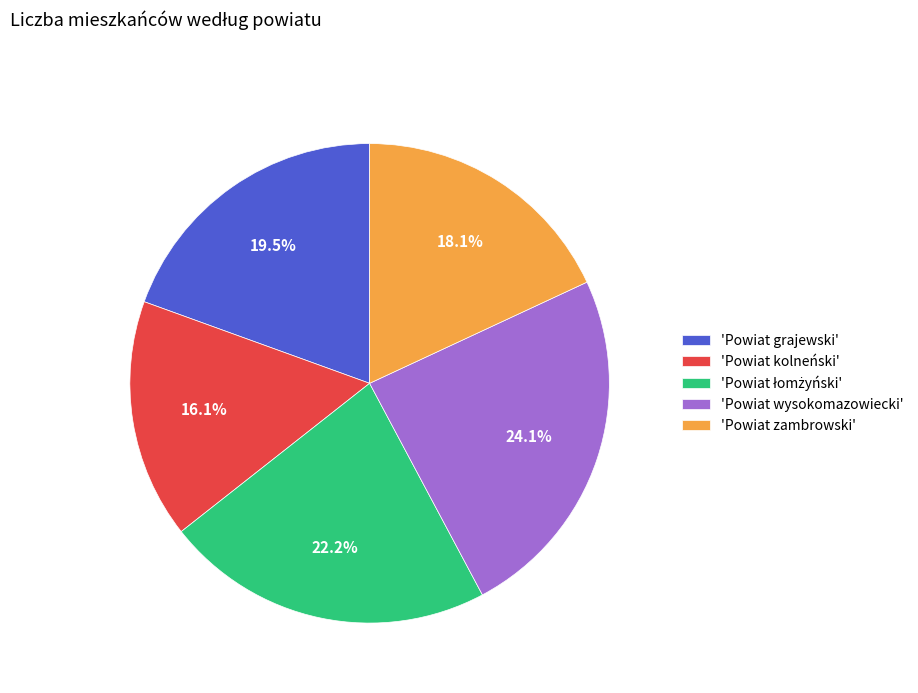

To the nearest percent, what is the average slice percentage?

20%